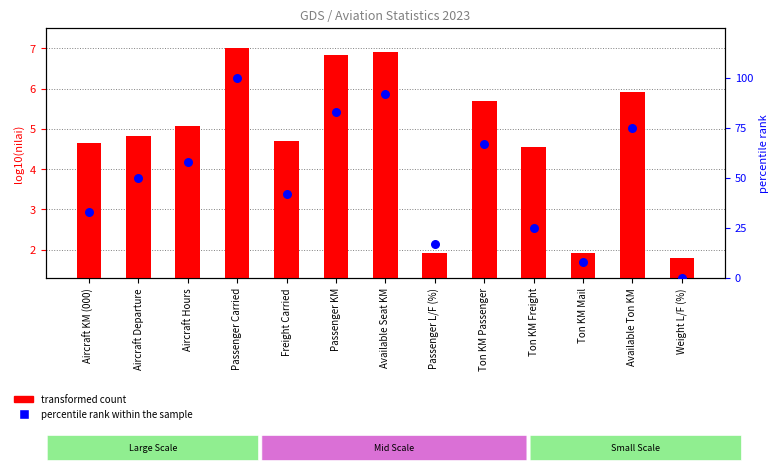

Which series has the largest total across all categories?

percentile rank within the sample